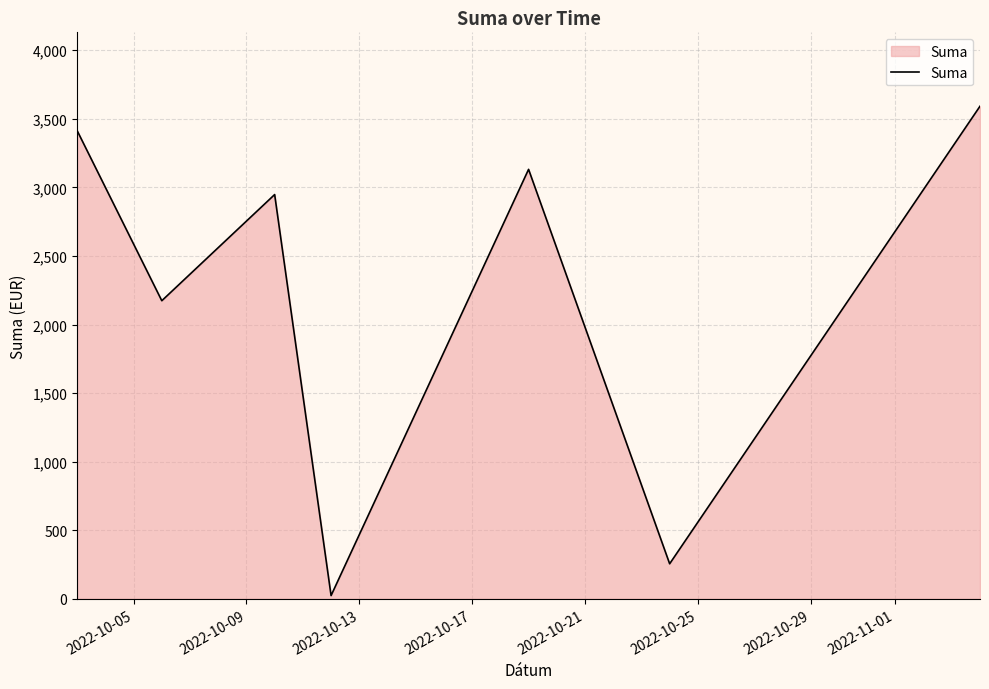

Count the number of categories in the chart.

7